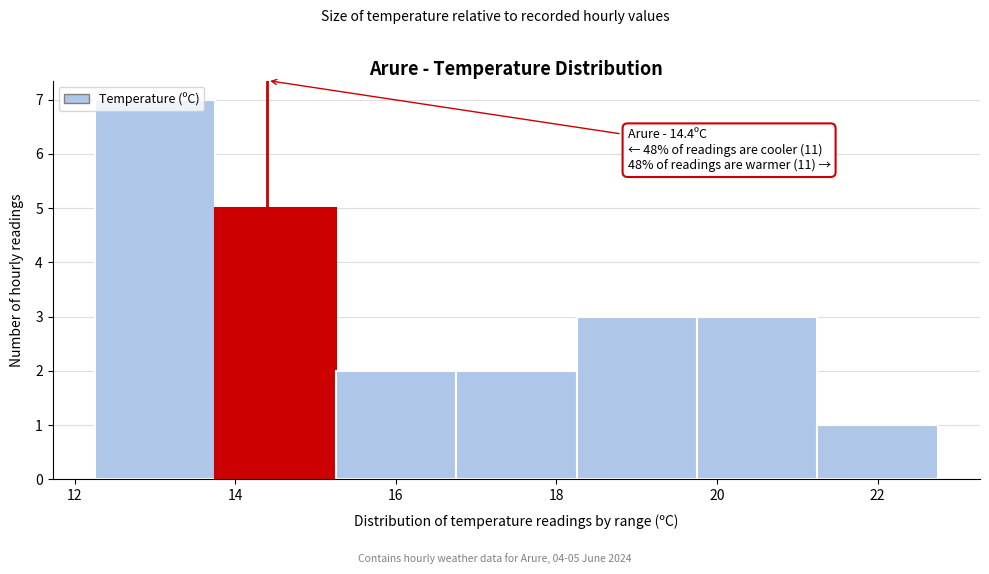

Which range on the x-axis has the tallest bar?

12.25 to 13.75